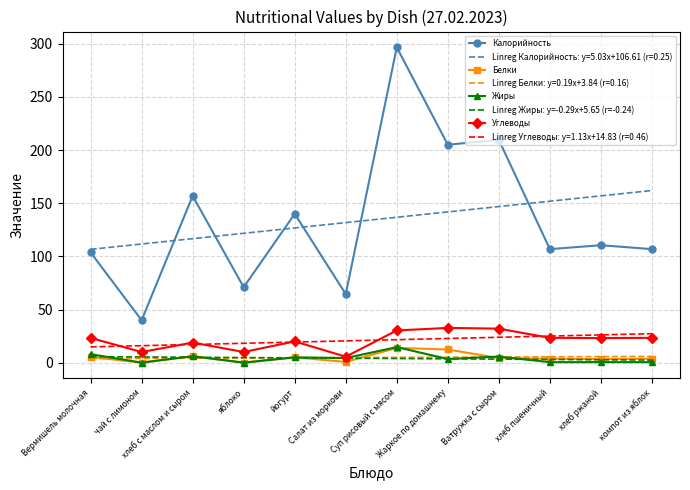

Is it true that Калорийность equals 39.9 at чай с лимоном?

True